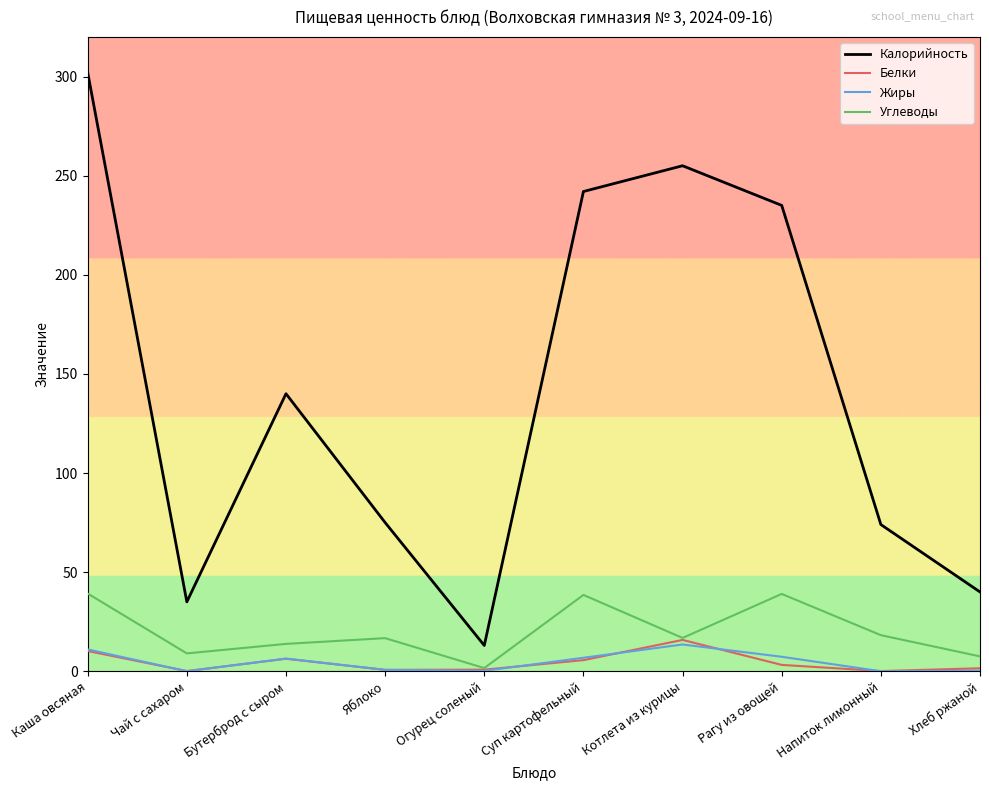

At which category is the sum across all series the highest?

Каша овсяная